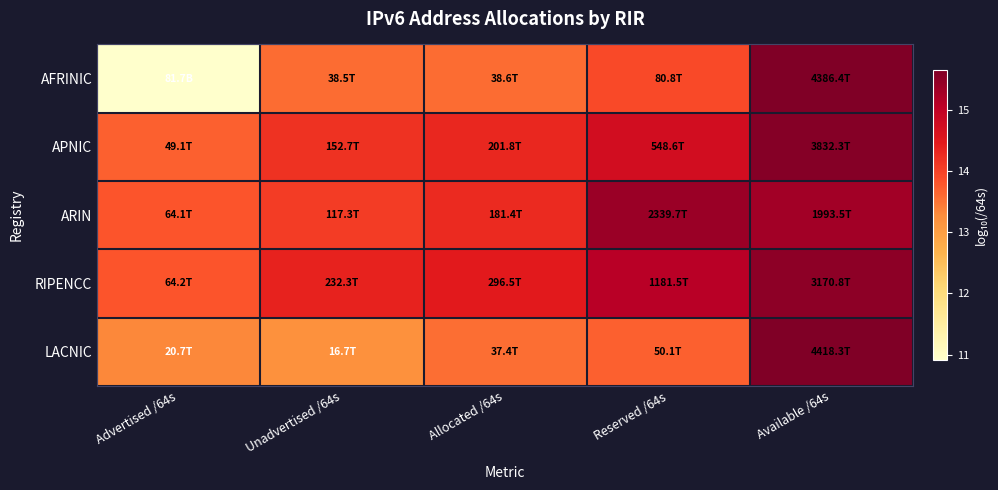

At which category is the sum across all series the highest?

Available /64s